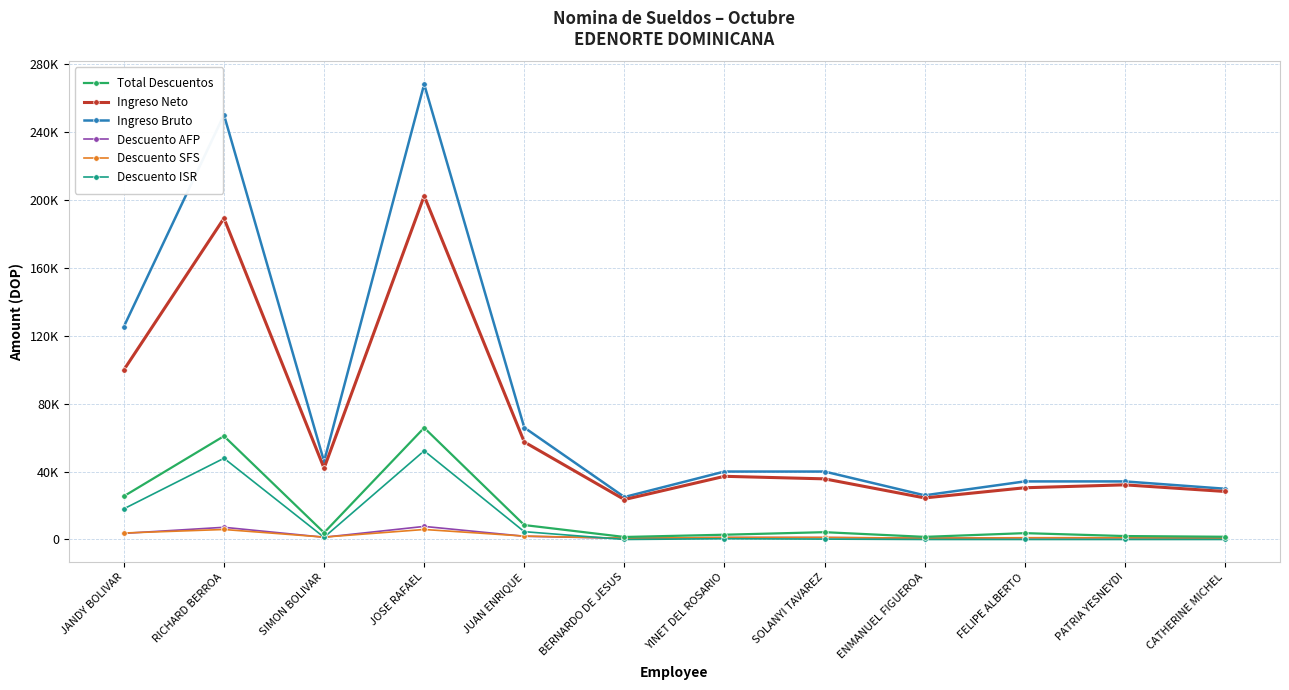

Where is the first local maximum for Descuento SFS?

RICHARD BERROA